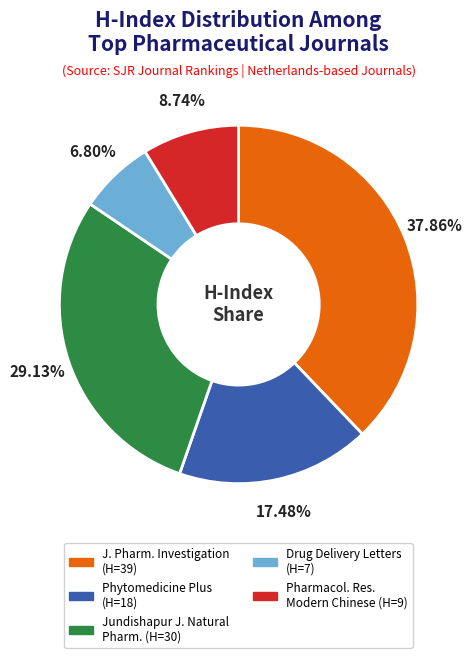

Does any single category account for the majority?

No